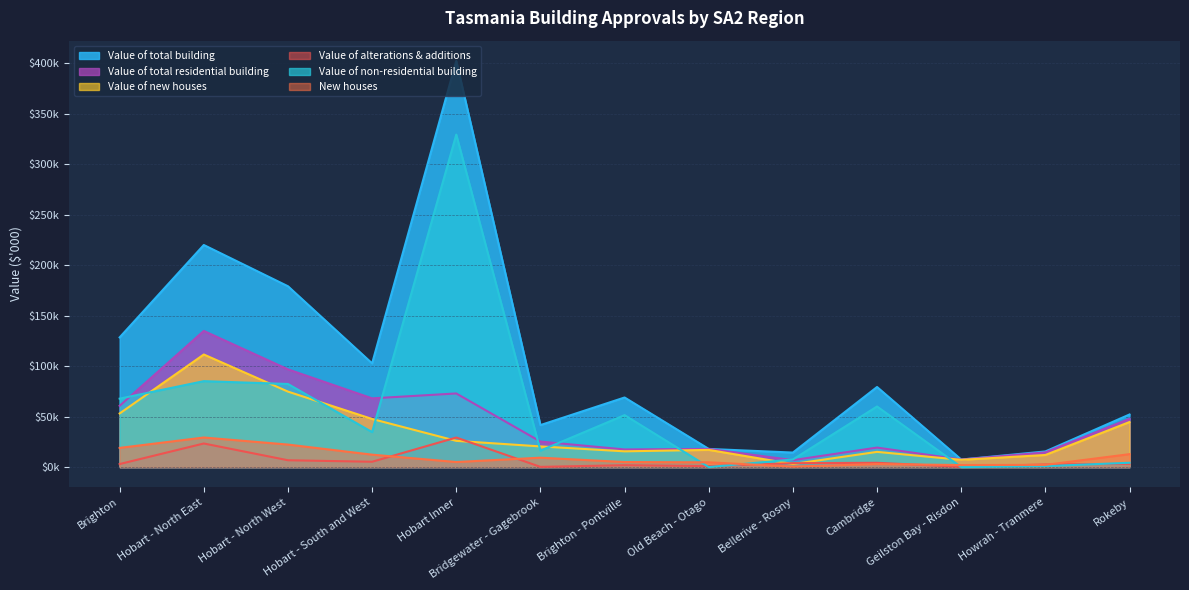

At which category is the sum across all series the highest?

Hobart Inner